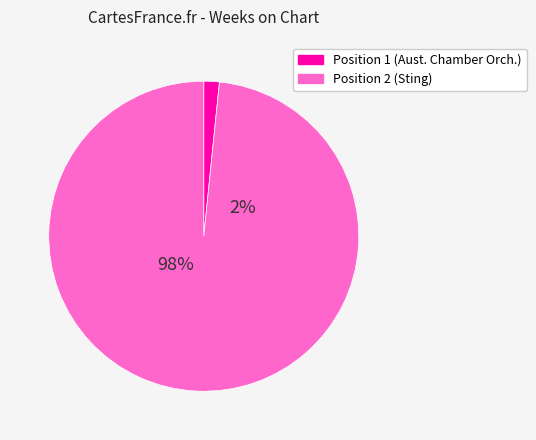

What percentage is the Position 2: Sting slice, to the nearest percent?

98%